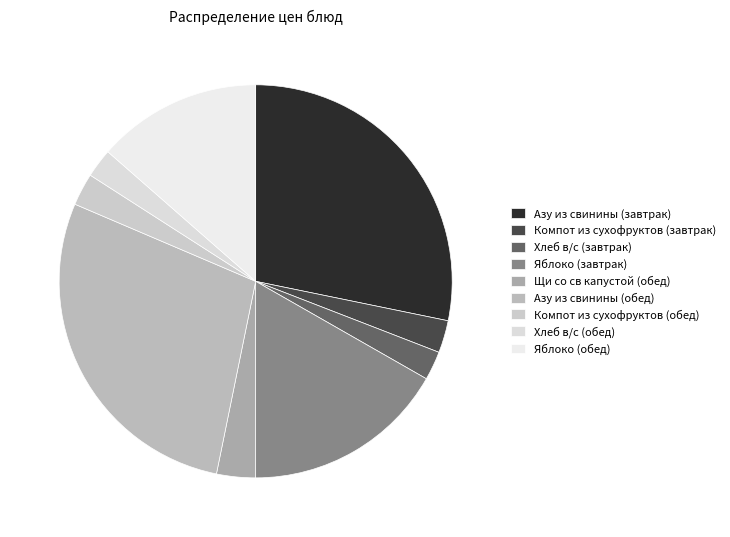

What percentage is the Компот из сухофруктов (завтрак) slice, to the nearest percent?

3%